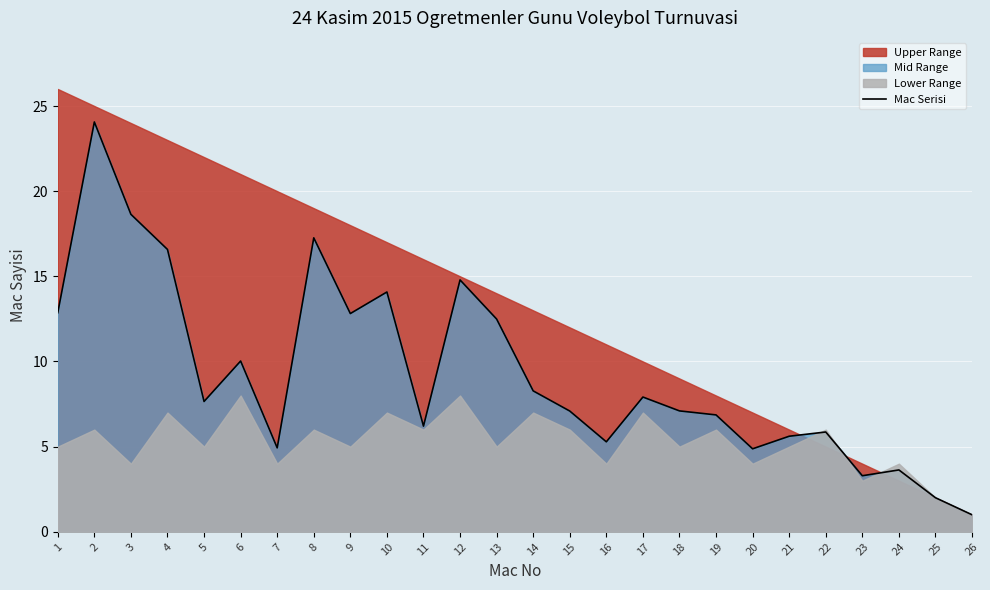

What is the minimum value shown in the chart?

1.0